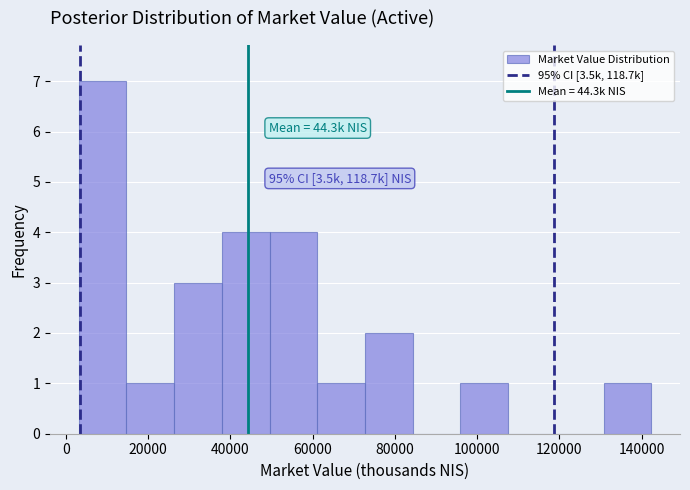

Which range on the x-axis has the tallest bar?

4000 to 14000